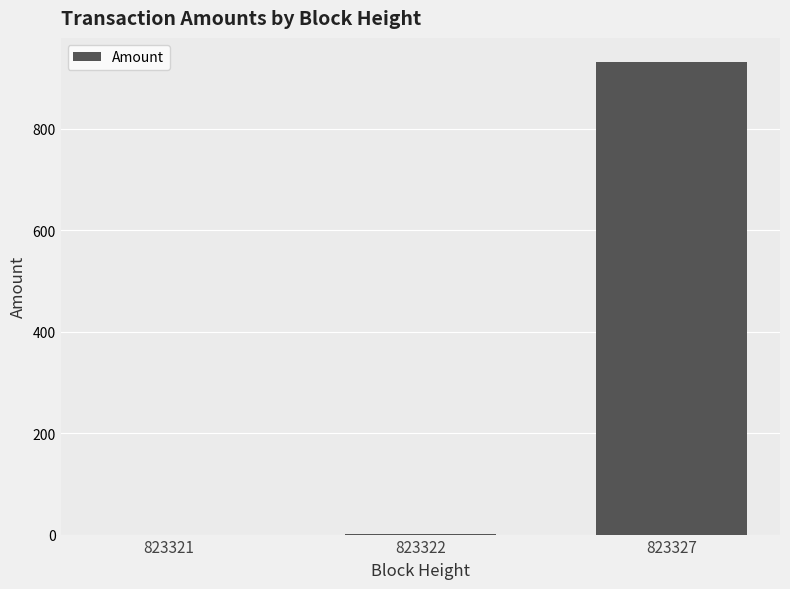

Which category has the highest value across all series?

823327